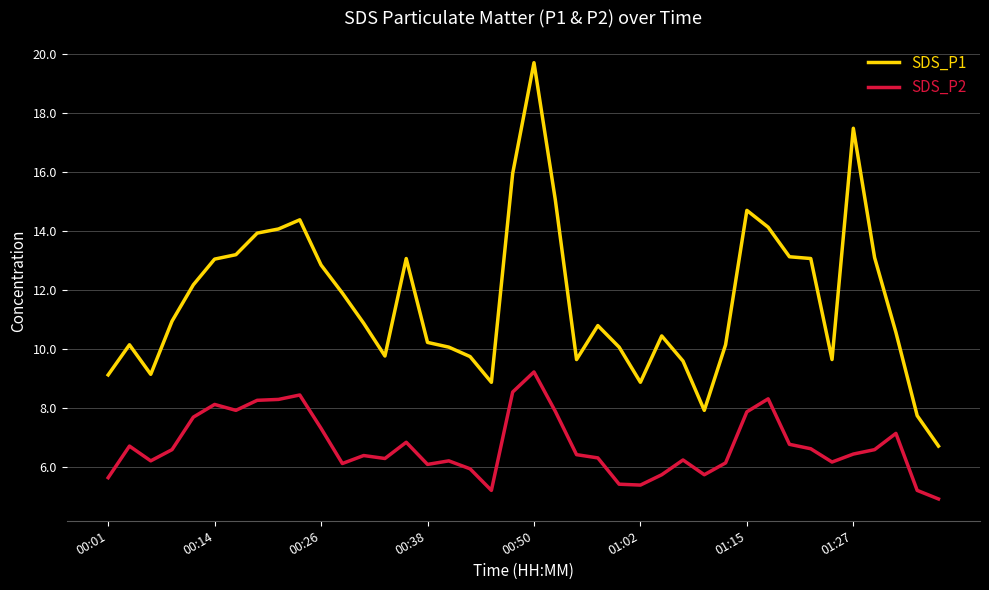

What are all the series names shown in the legend?

SDS_P1, SDS_P2